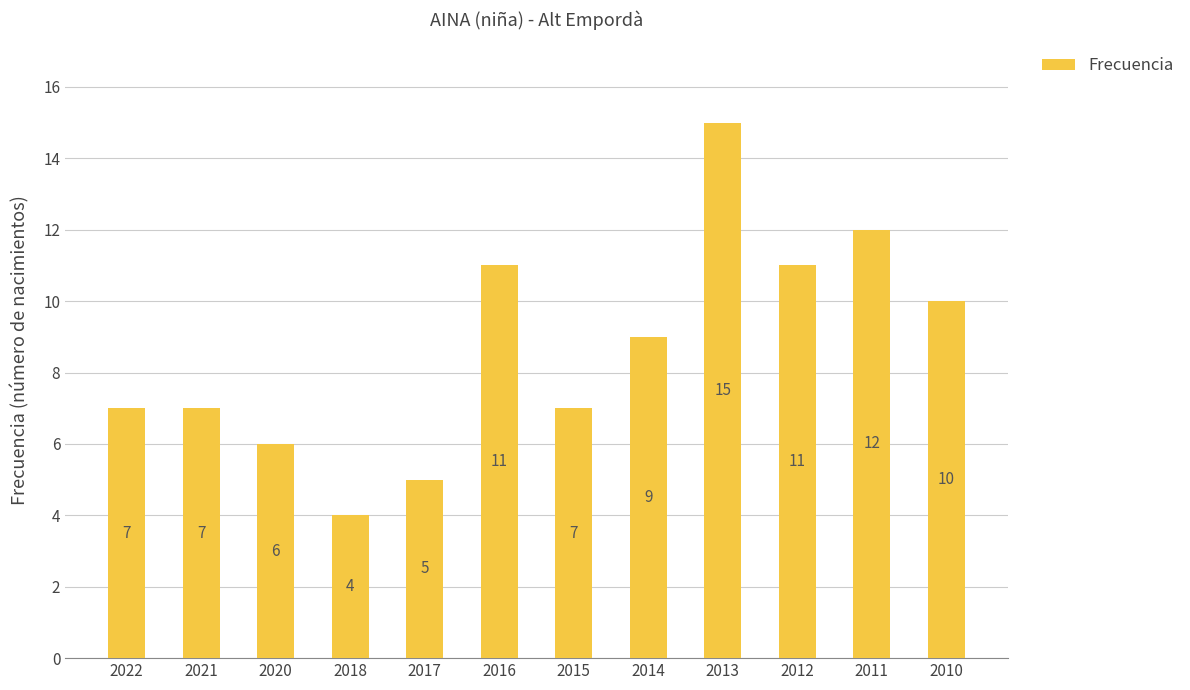

Read the value at 2016, to the nearest 5.

10